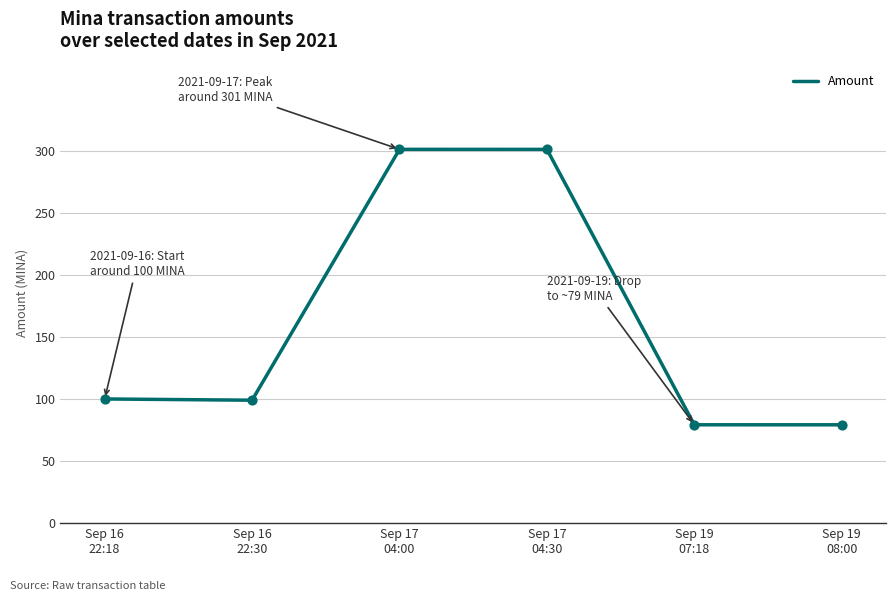

Between Sep 17
04:30 and Sep 16
22:18, which is larger?

Sep 17
04:30